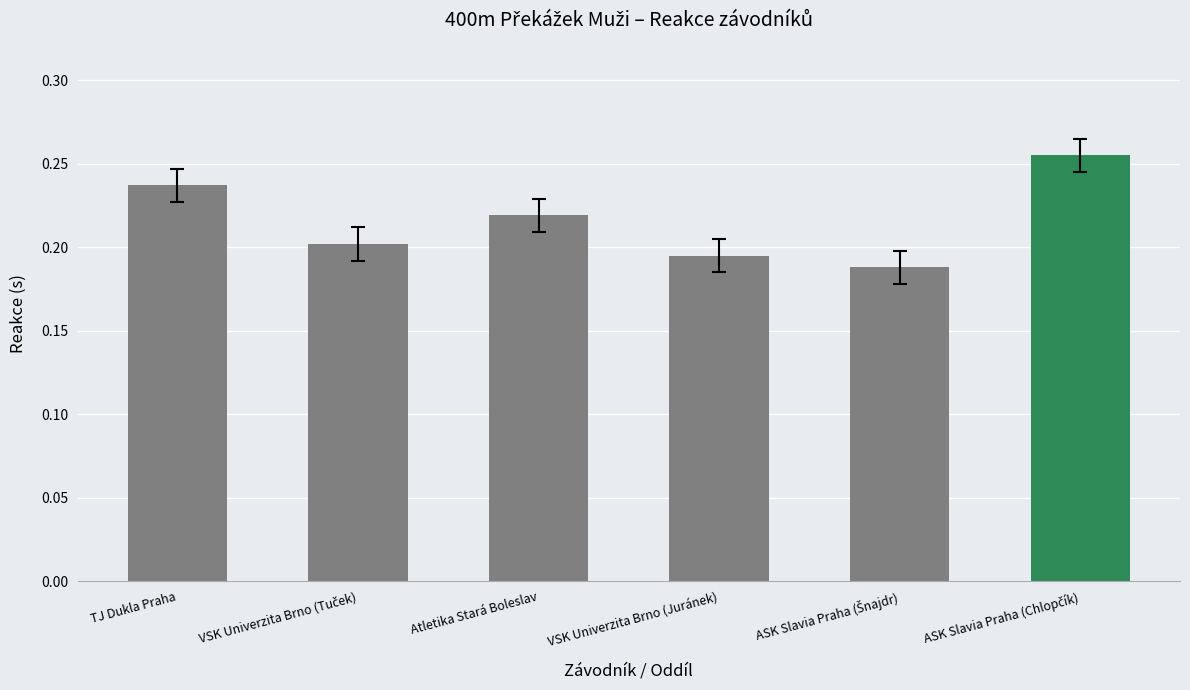

Is it true that the value at Atletika Stará Boleslav is 0.1?

False